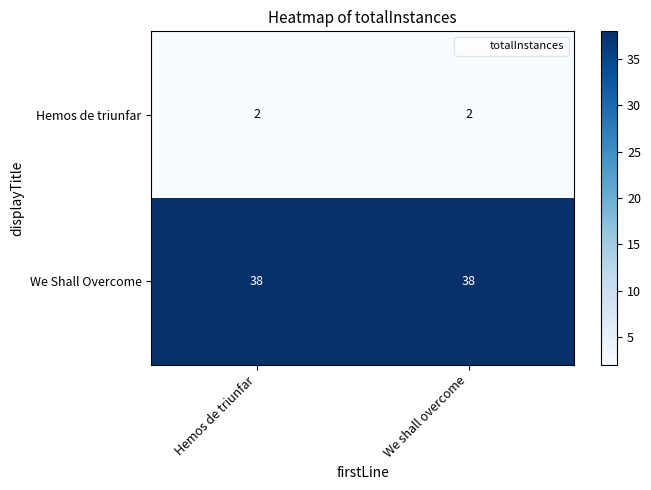

What is the maximum value shown in the chart?

38